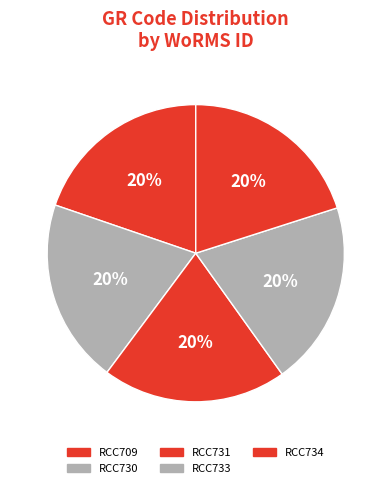

Does RCC733 account for over 50% of the chart?

No